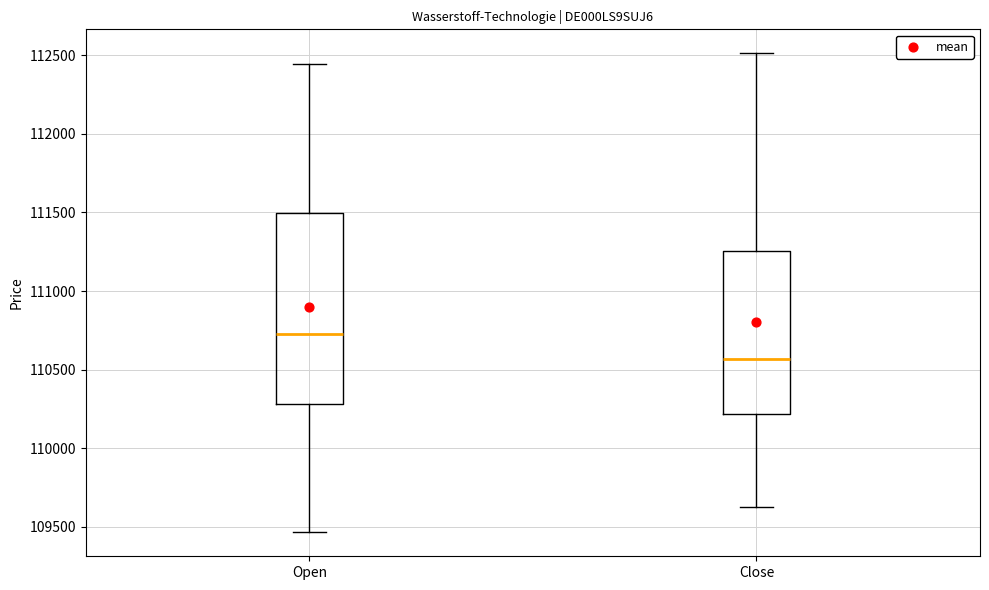

Which box's median line is the highest?

Open